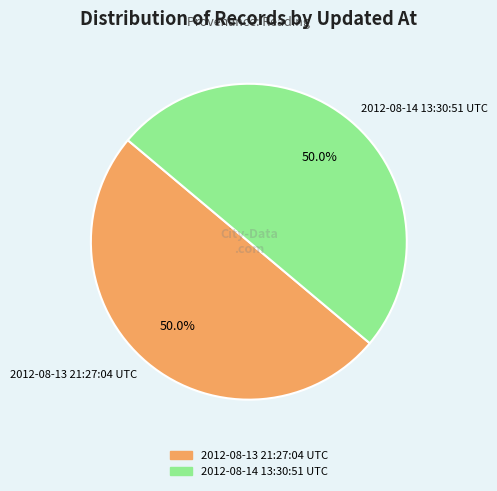

True or false: 2012-08-13 21:27:04 UTC accounts for 50% of the total.

True